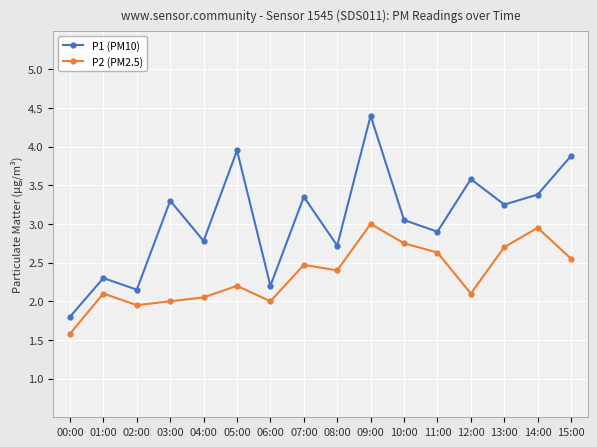

What value does the P2 (PM2.5) series have at 14:00?

3.0